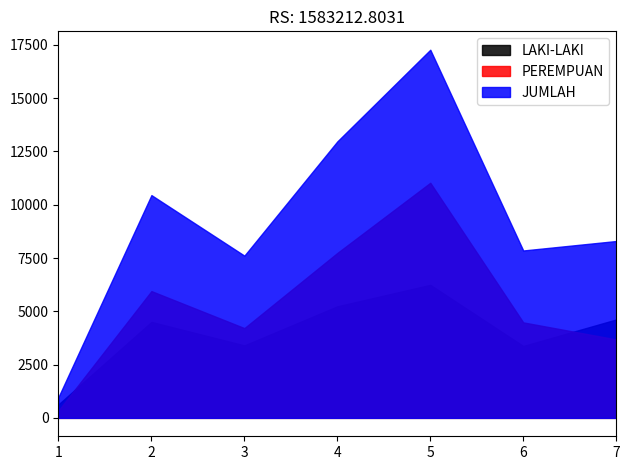

At which category is the sum across all series the highest?

5